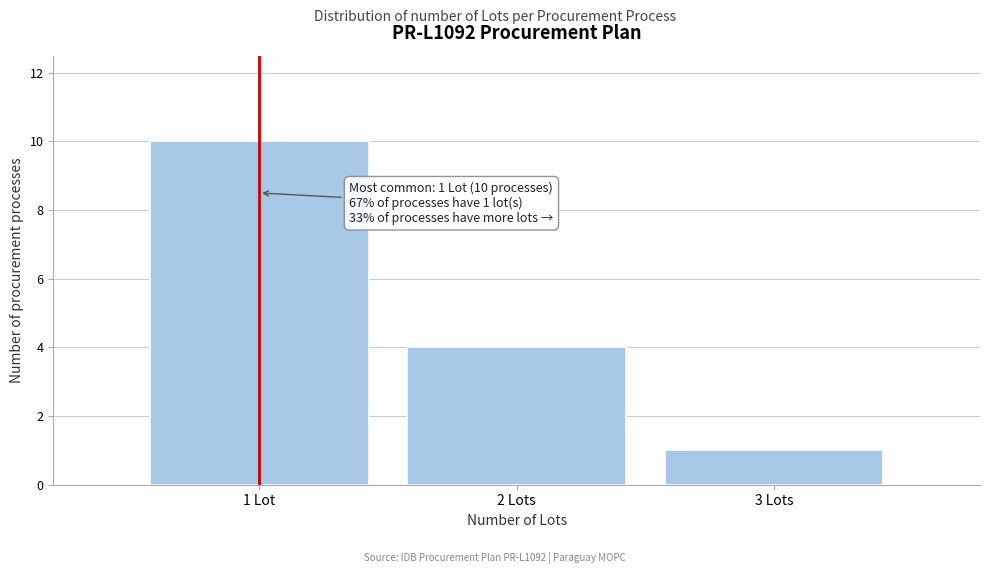

Reading left to right, extract all data points from this chart.

1 Lot=10	2 Lots=4	3 Lots=1